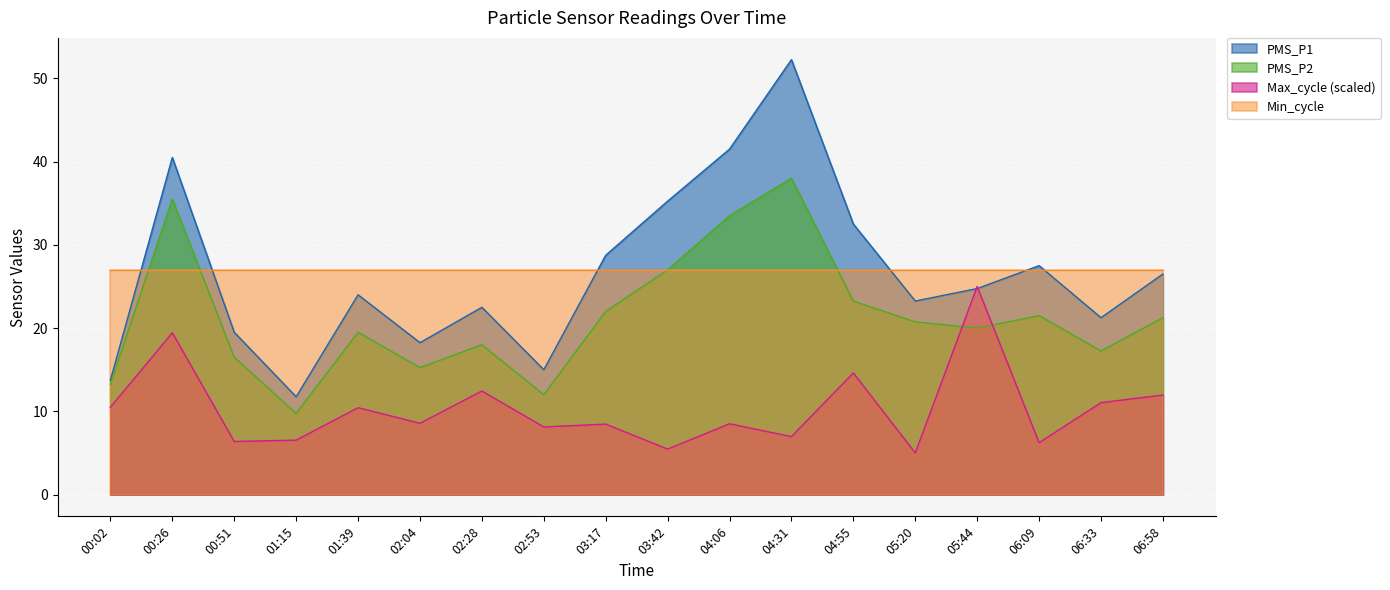

What are all the series names shown in the legend?

PMS_P1, PMS_P2, Max_cycle (scaled), Min_cycle